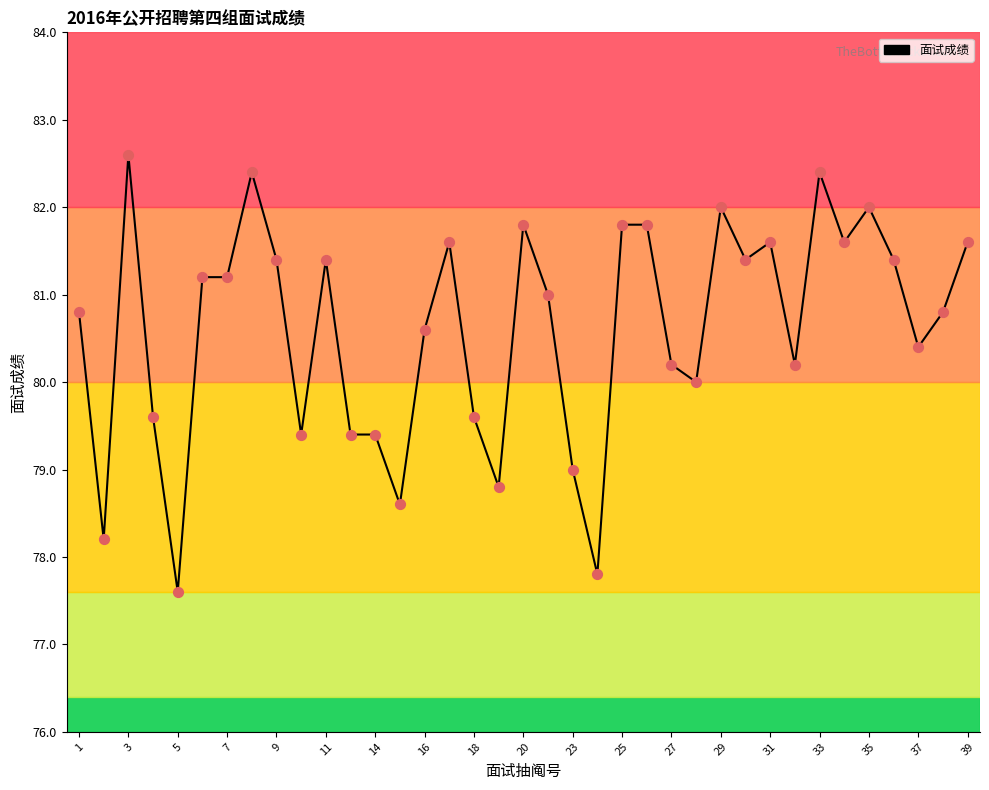

What is the minimum value shown in the chart?

77.6